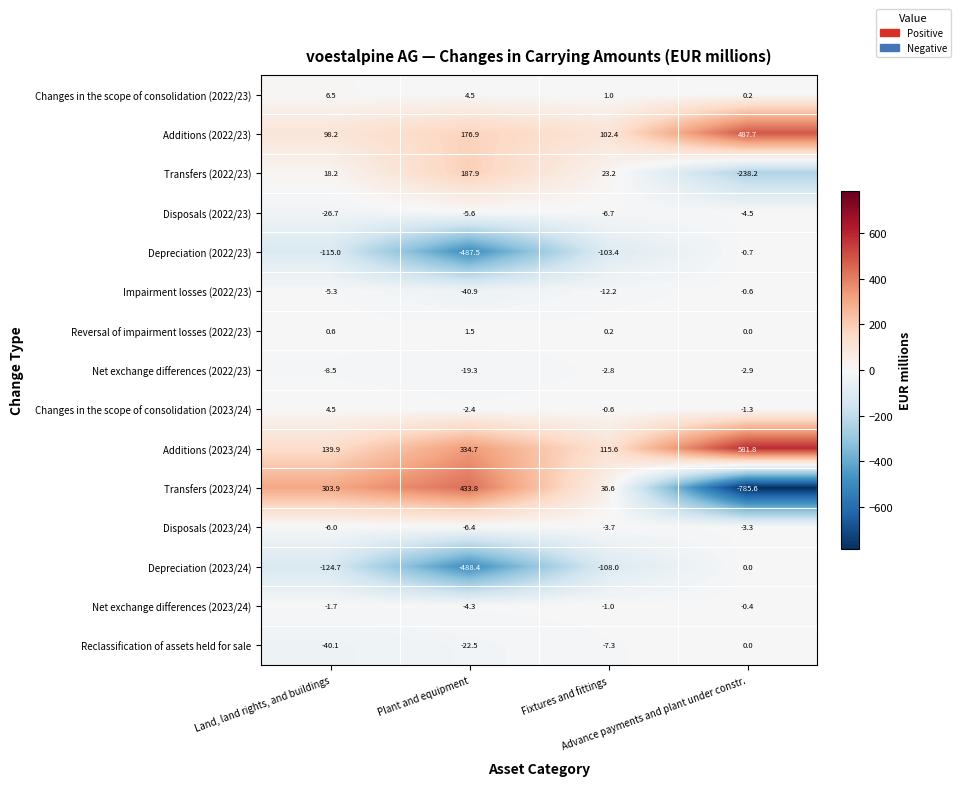

What is the difference between the second highest and minimum values in the Changes in the scope of consolidation (2023/24) series?

1.8